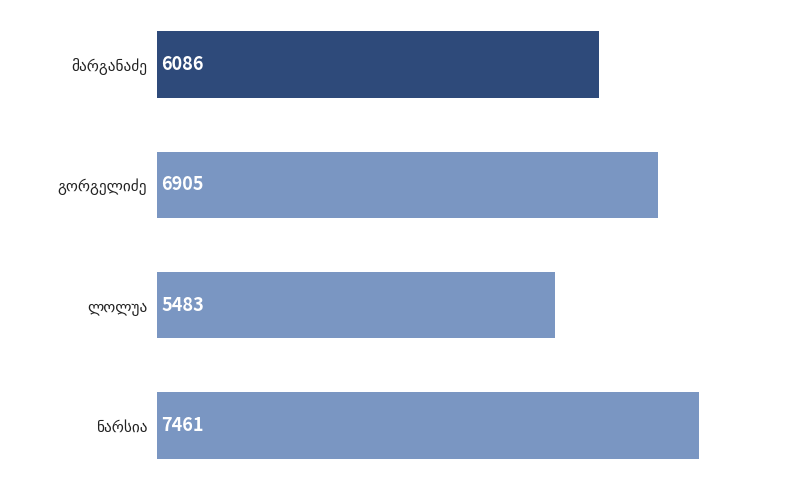

What is the value of the 3rd bar from the top?

5483